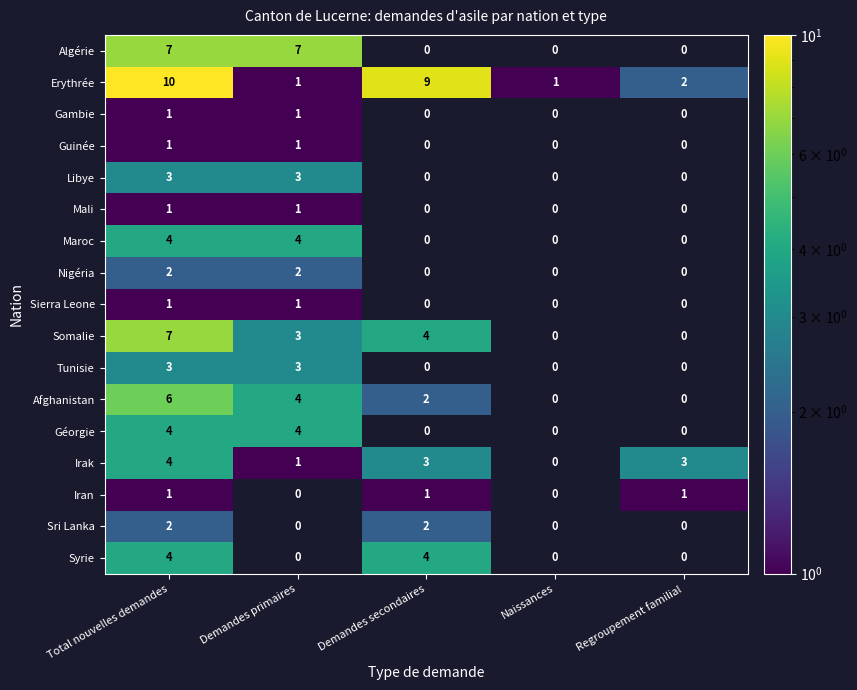

True or false: Géorgie has a value of 4 at Total nouvelles demandes.

True